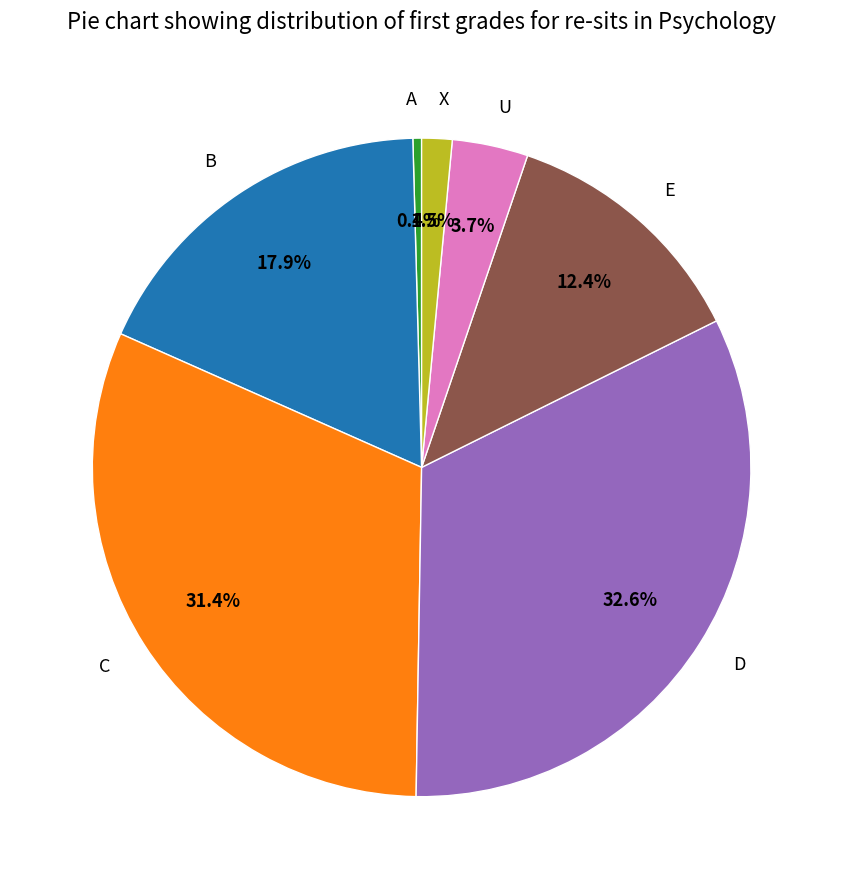

To the nearest percent, what is the combined percentage of U and X?

5%